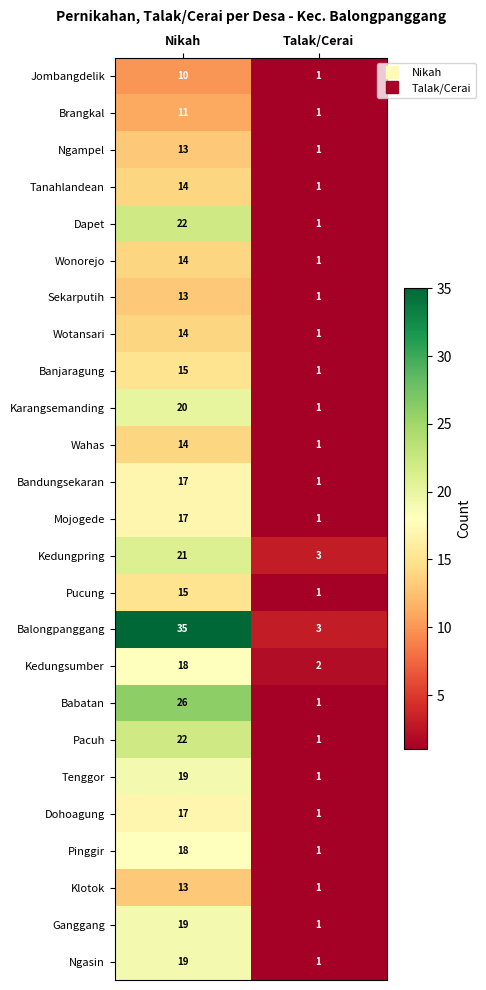

True or false: Ngampel has a value of 23 at Nikah.

False